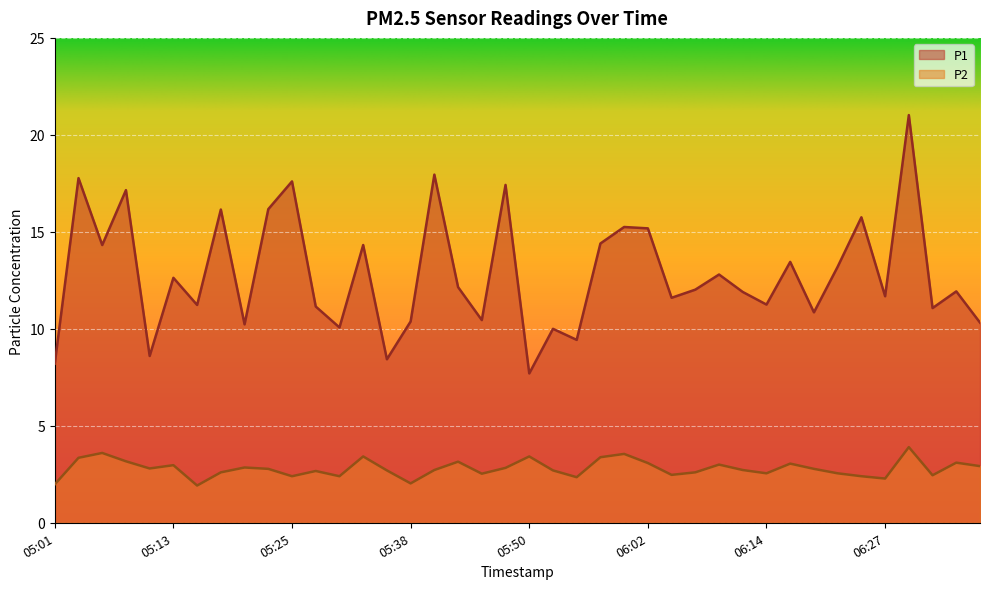

How many interior local peaks does the P2 series have?

12